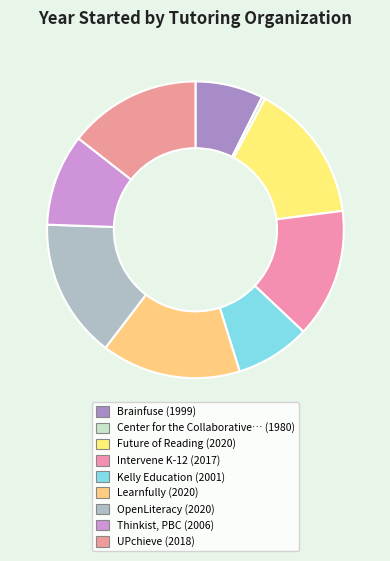

Count the number of slices in the pie.

9